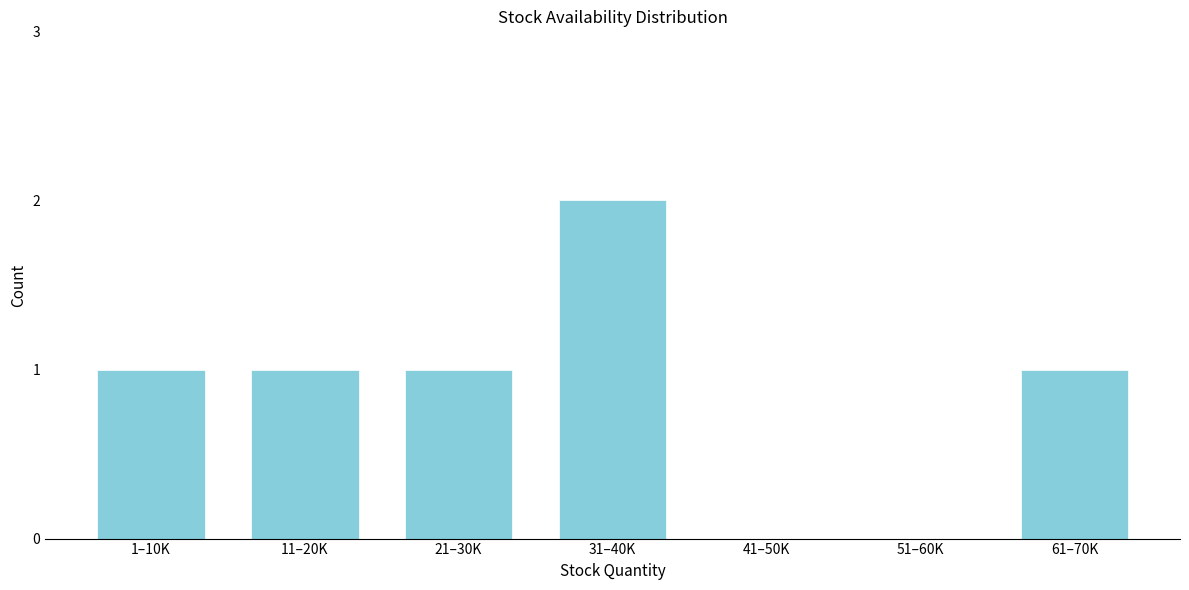

Reading left to right, transcribe all the data shown in this chart.

1–10K=1	11–20K=1	21–30K=1	31–40K=2	41–50K=0	51–60K=0	61–70K=1